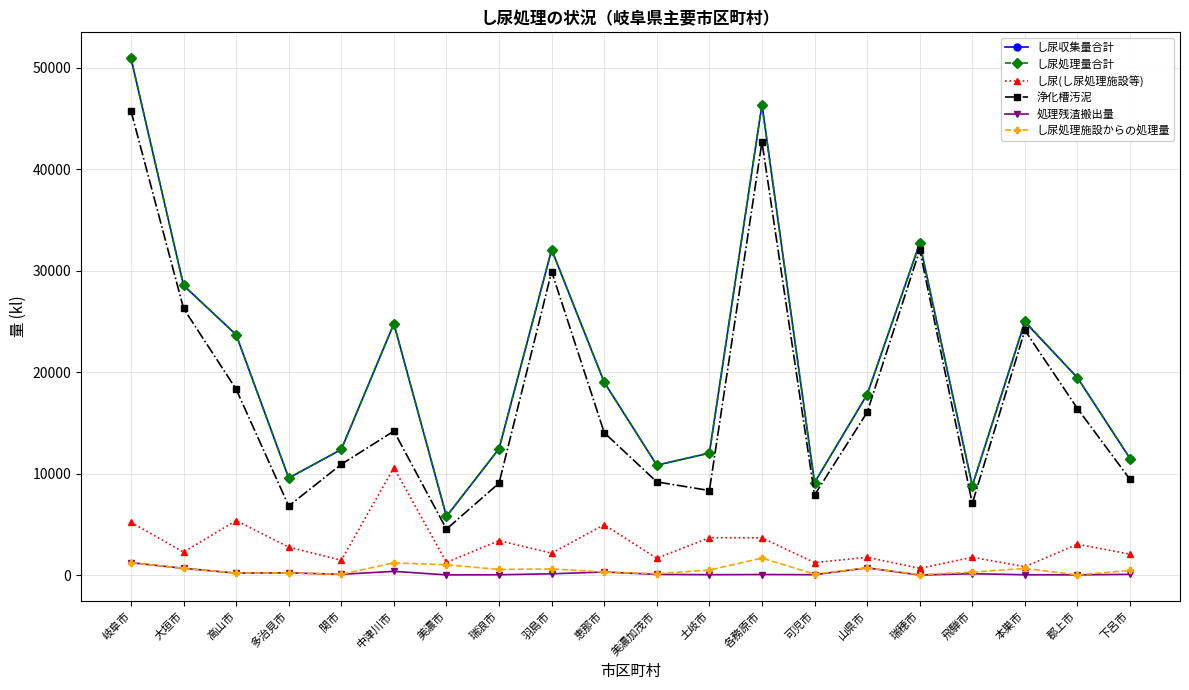

Does the chart have visible grid lines?

Yes